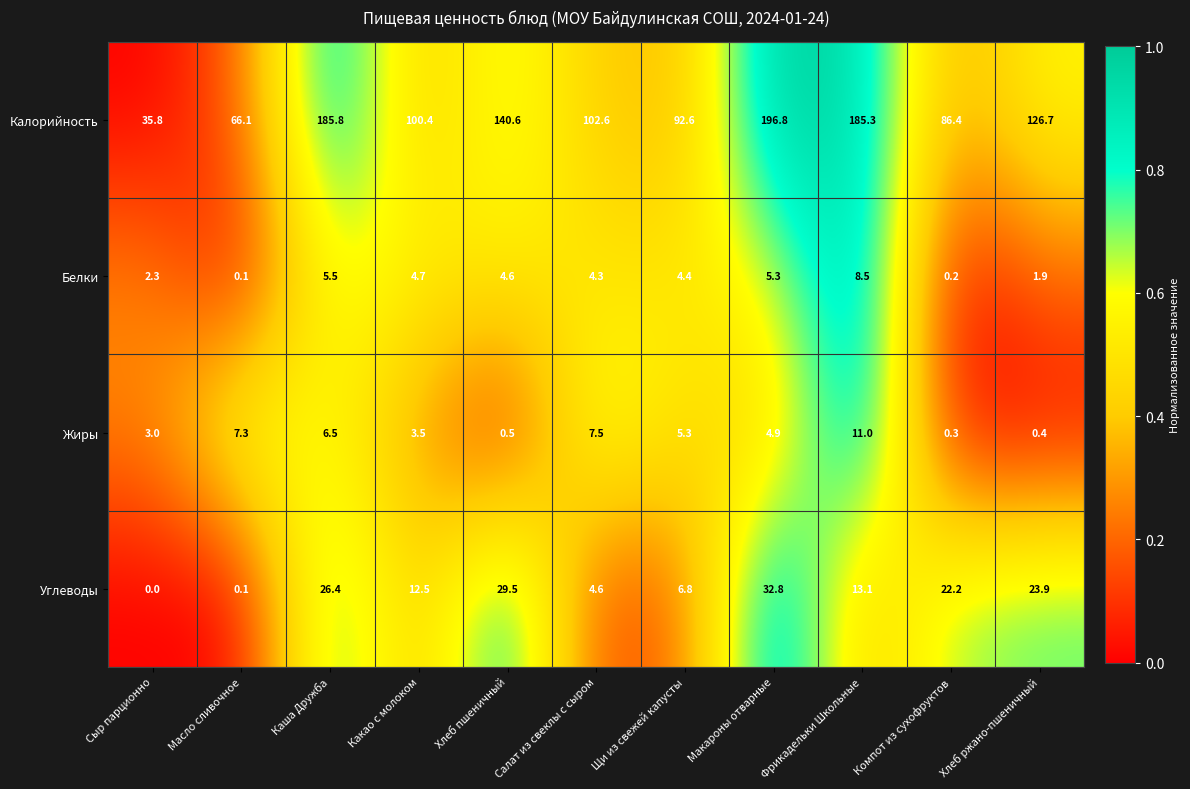

Which series has the widest spread of values?

Калорийность